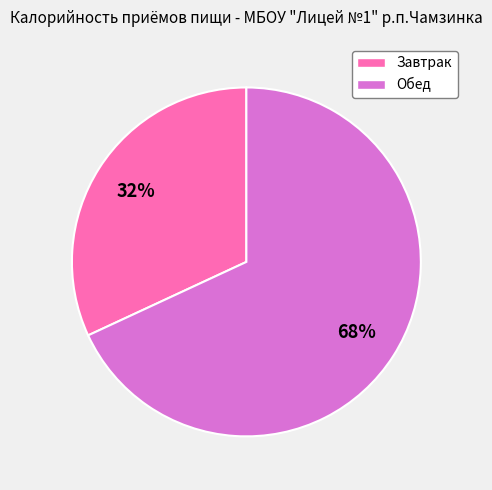

Is it true that Завтрак is 32% of the pie?

True